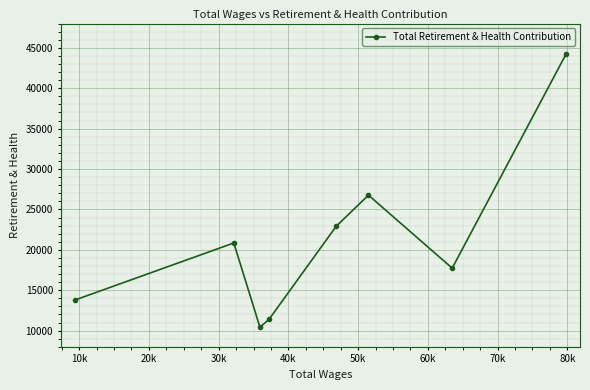

How many lines are shown in the chart?

1